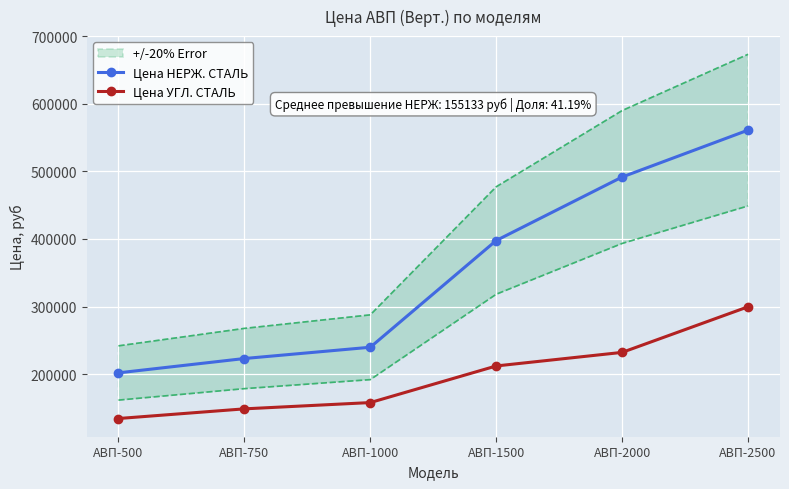

Between АВП-1500 and АВП-2000, which series saw the biggest shift?

Цена НЕРЖ. СТАЛЬ